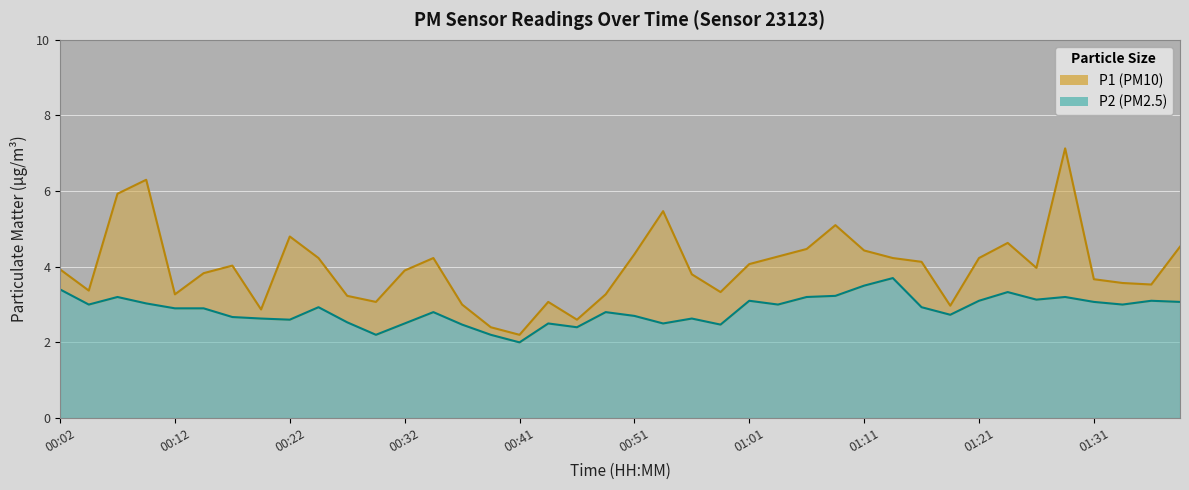

At how many categories does at least one series exceed 3?

34